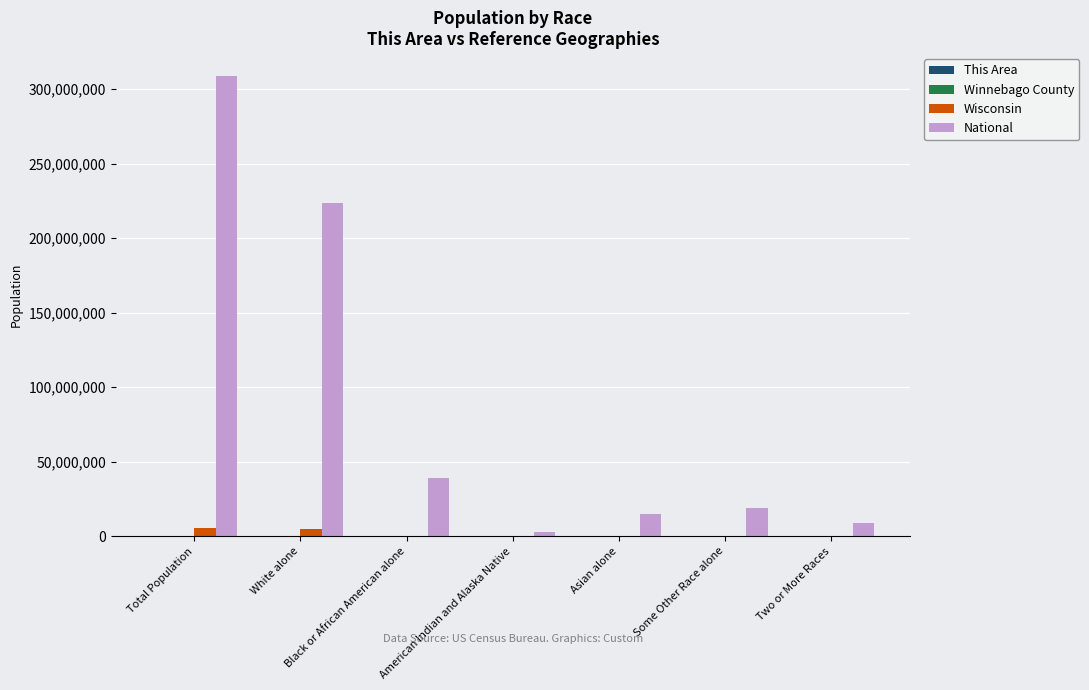

Is it true that National equals 22123033 at Black or African American alone?

False